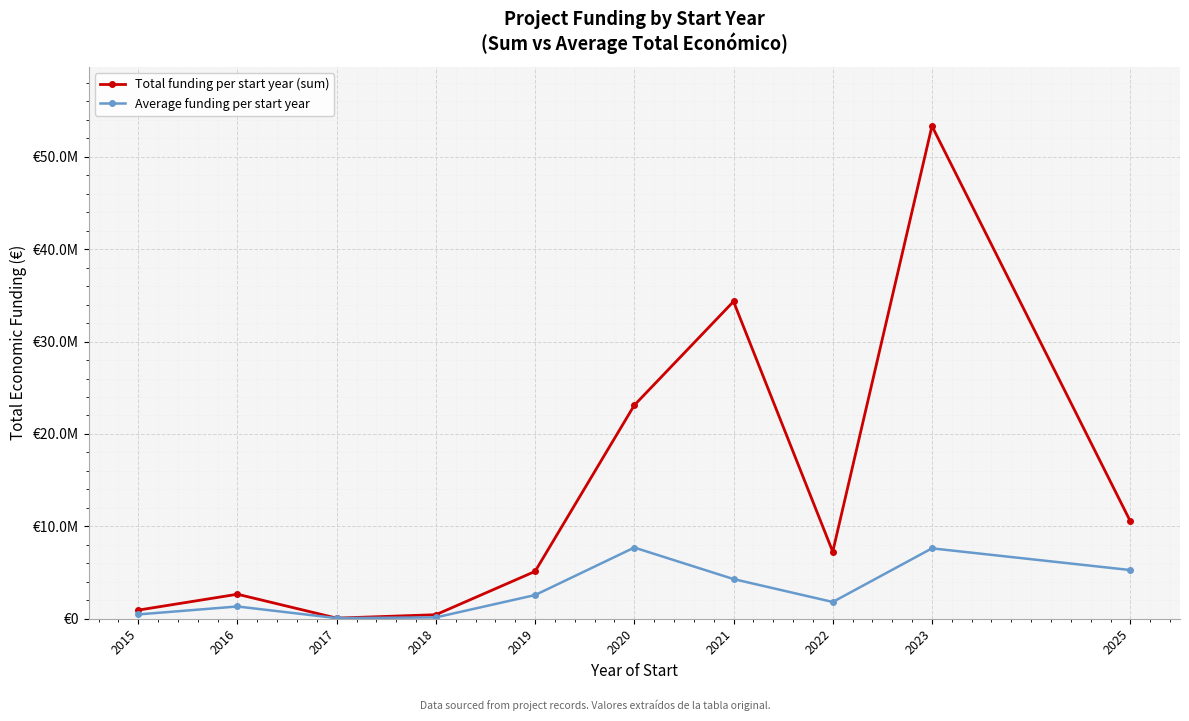

List the series in order of their peak value, lowest first.

Average funding per start year, Total funding per start year (sum)